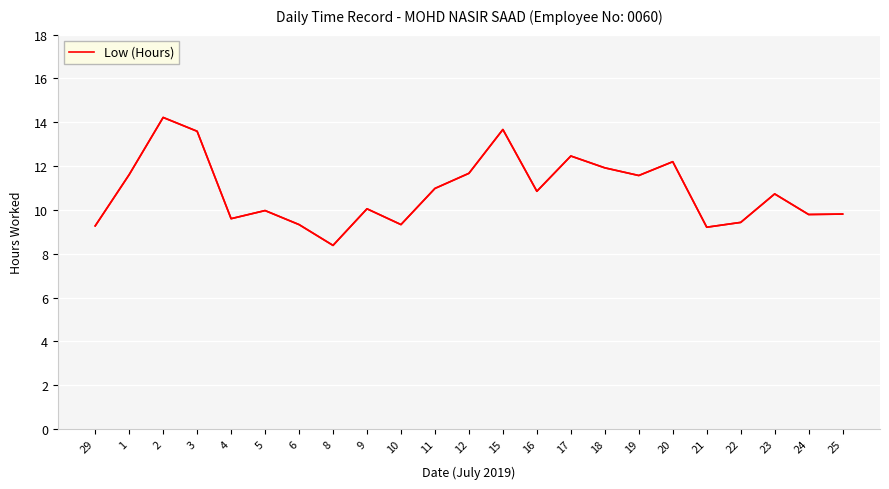

What is the difference between the maximum and minimum values?

5.8